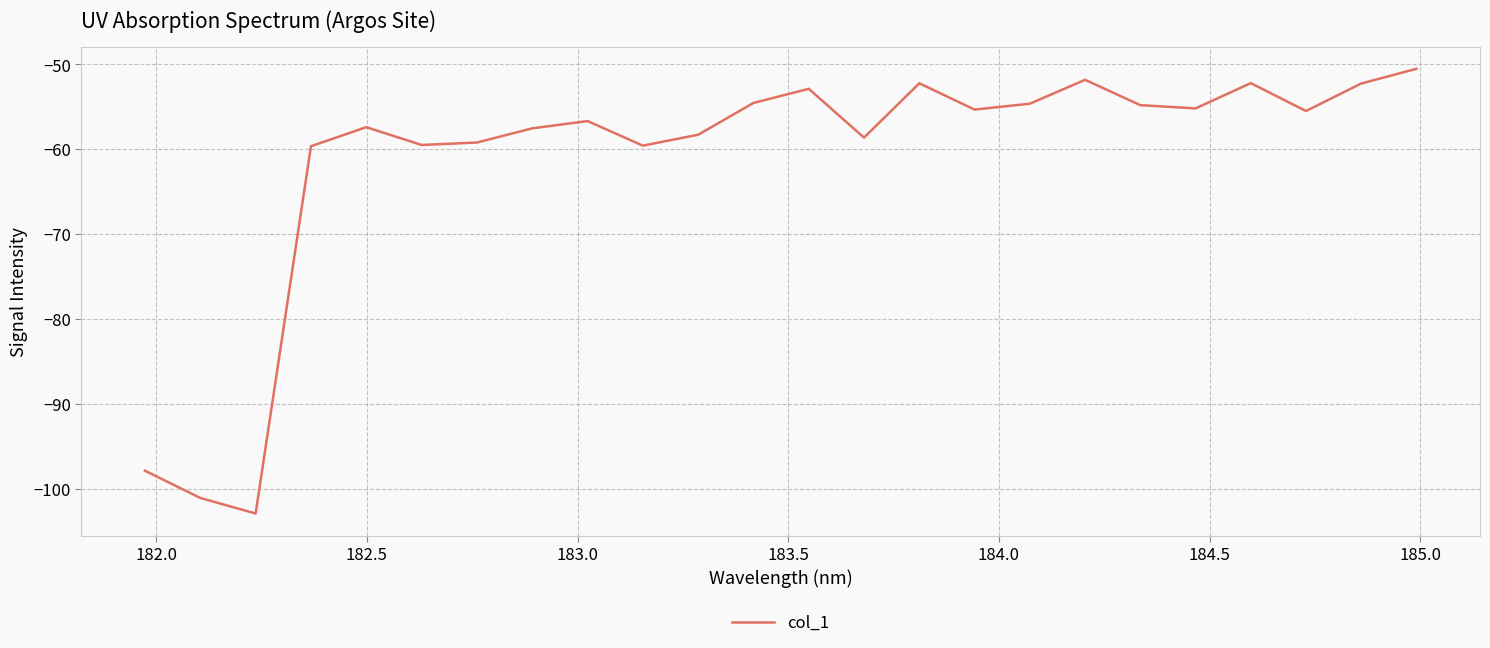

What is the greatest value displayed?

-50.5